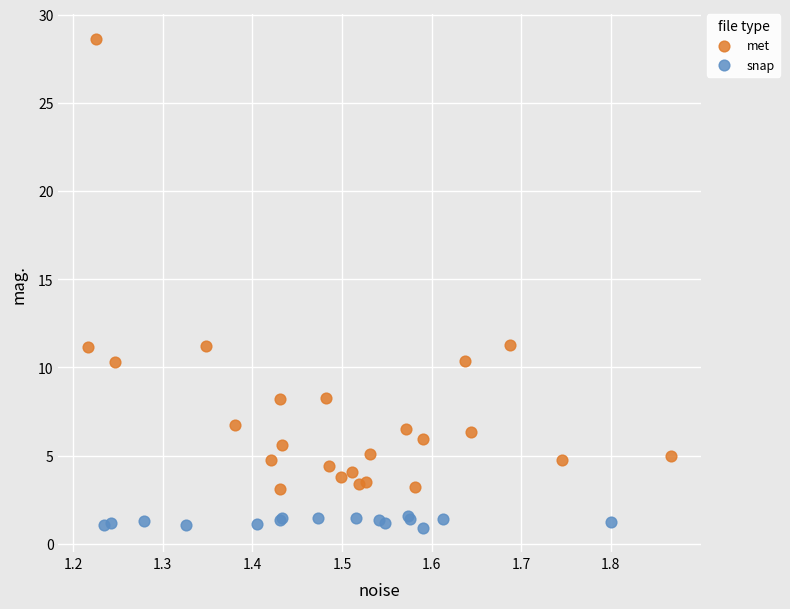

Which series has the widest spread of Y values?

met